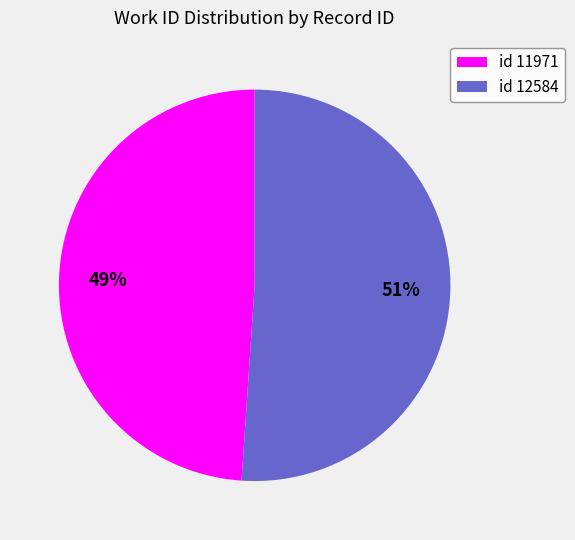

Do id 12584 and id 11971 together represent more than half of the pie?

Yes